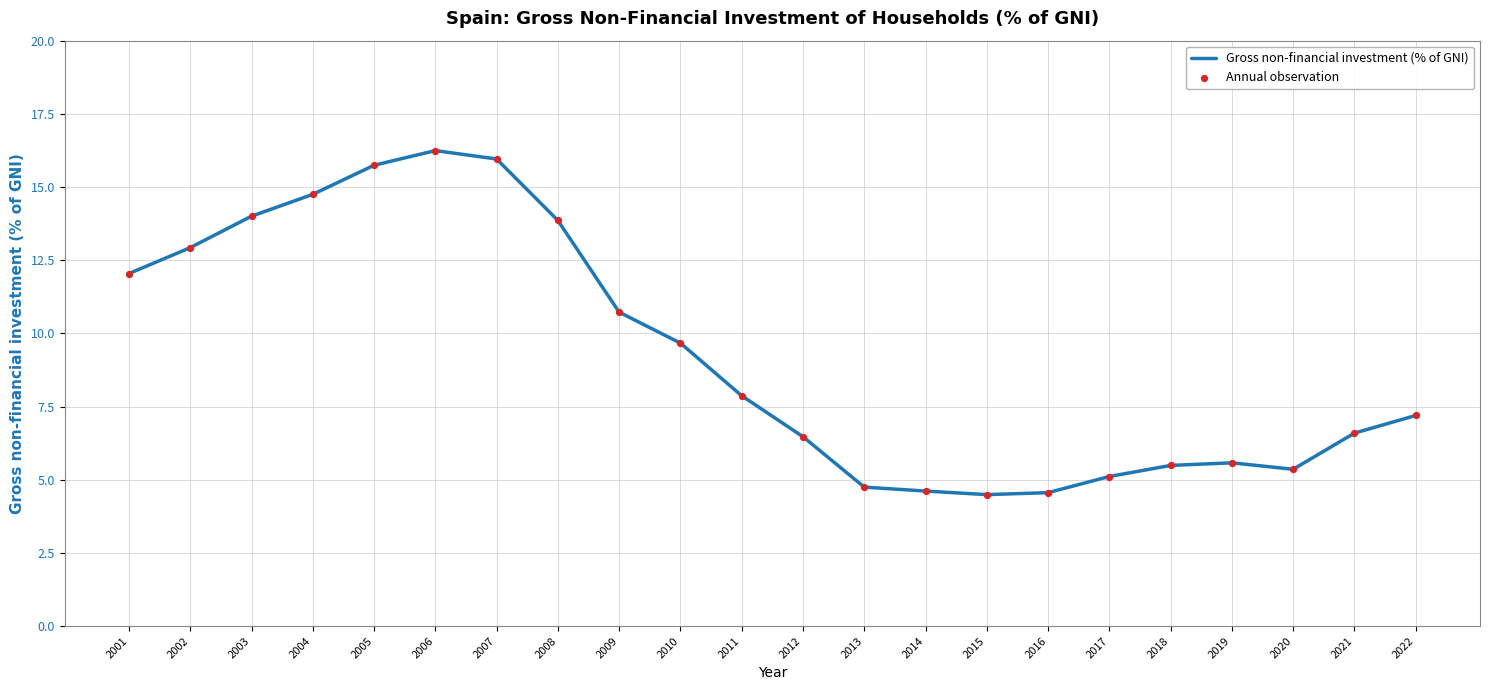

Which has a higher value, 2003 or 2004?

2004